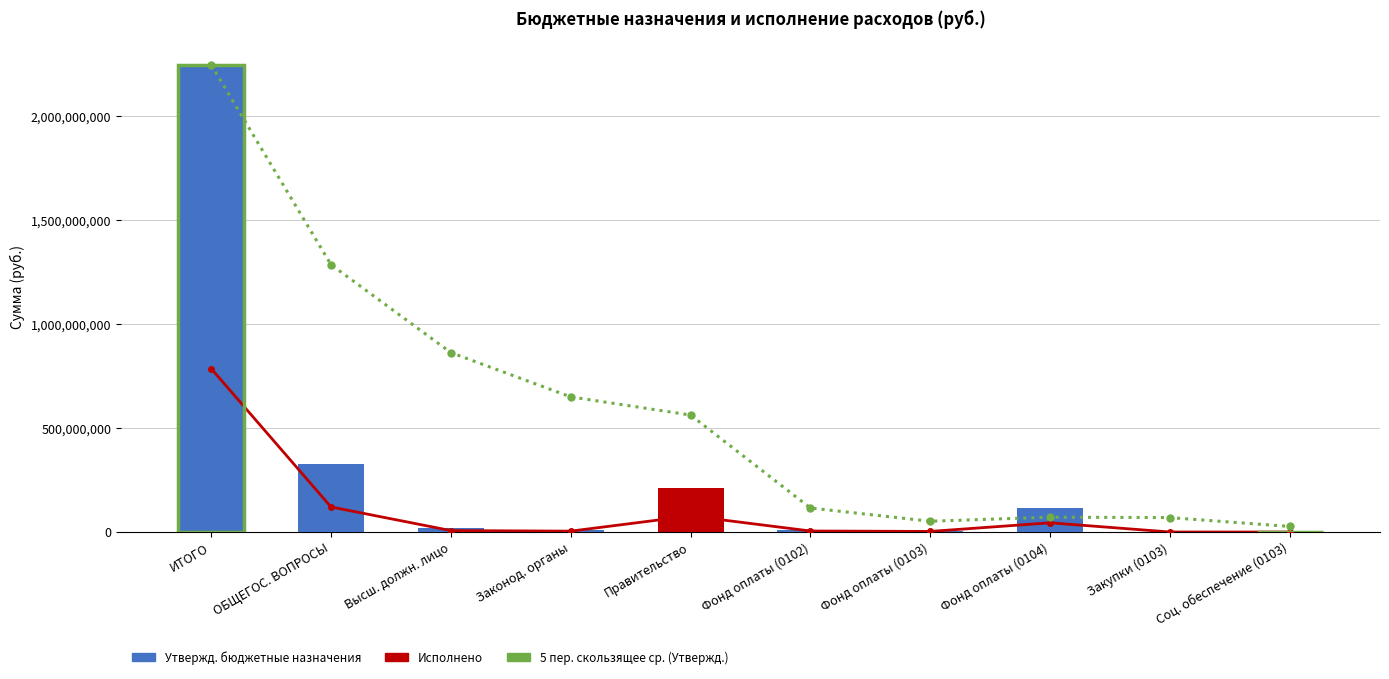

What is the label of the 5th bar from the left?

Правительство